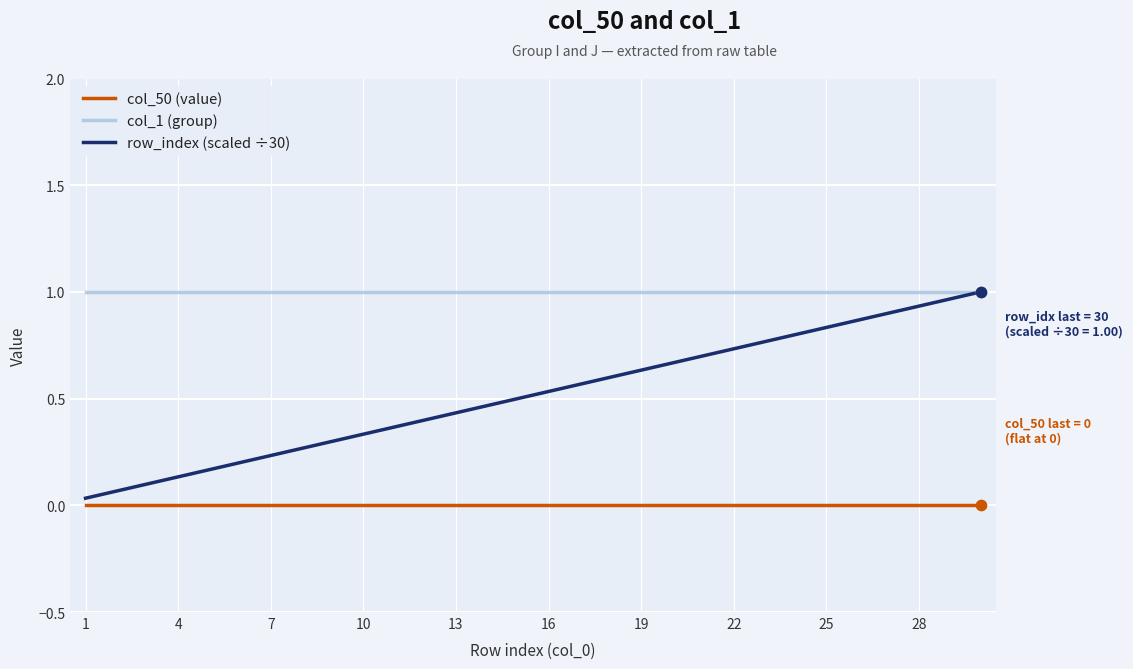

True or false: col_1 (group) and col_50 (value) cross at least once.

False